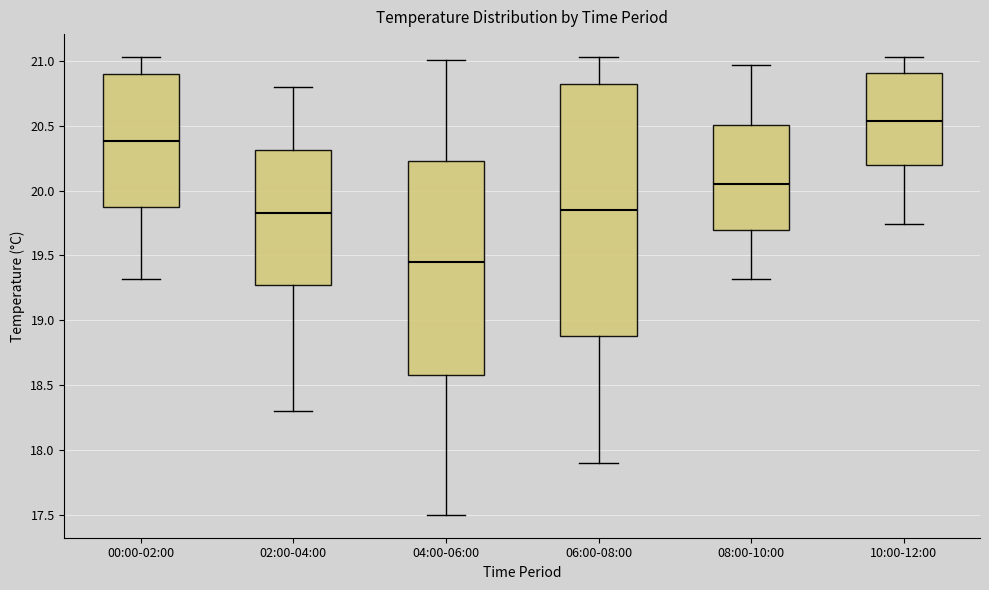

Reading left to right, read every box against the y-axis: the position of its median line, the range the box covers, and the ends of its whiskers. The values are not printed on the chart, so give them approximately, as read against the axis.

00:00-02:00: median 20.40, box 19.90 to 20.90, whiskers 19.30 to 21.05
02:00-04:00: median 19.85, box 19.30 to 20.30, whiskers 18.30 to 20.80
04:00-06:00: median 19.45, box 18.60 to 20.25, whiskers 17.50 to 21.00
06:00-08:00: median 19.85, box 18.90 to 20.85, whiskers 17.90 to 21.05
08:00-10:00: median 20.05, box 19.70 to 20.50, whiskers 19.30 to 20.95
10:00-12:00: median 20.55, box 20.20 to 20.90, whiskers 19.75 to 21.05